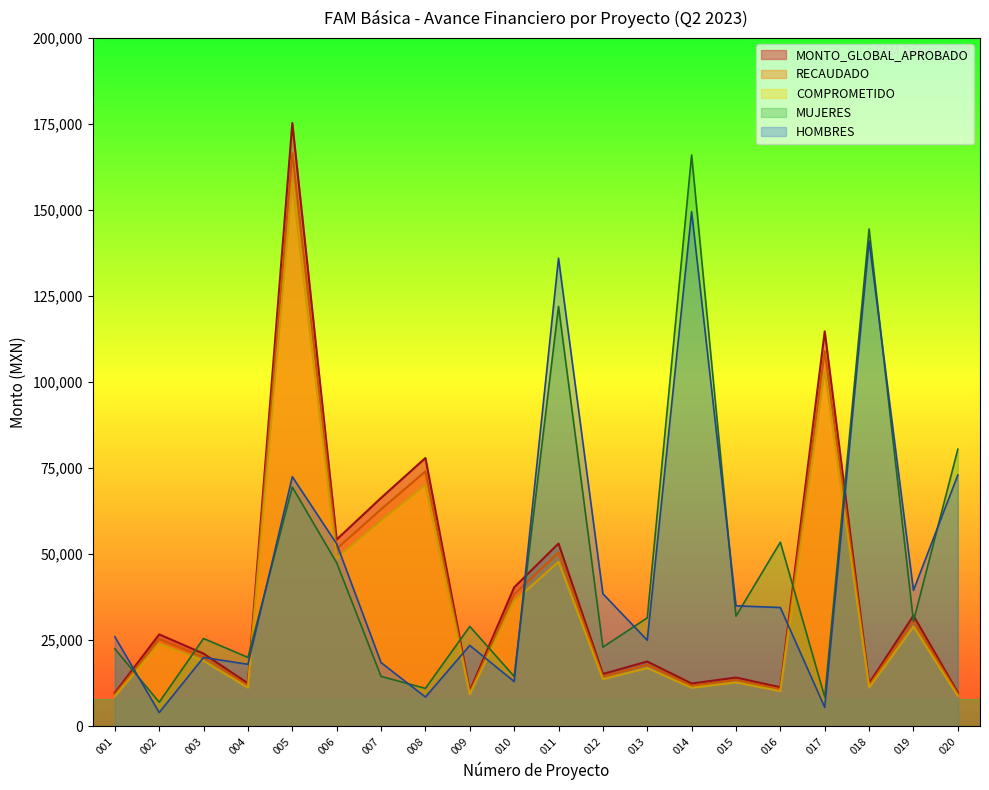

What is the difference between the second highest and minimum values in the COMPROMETIDO series?

94538.6